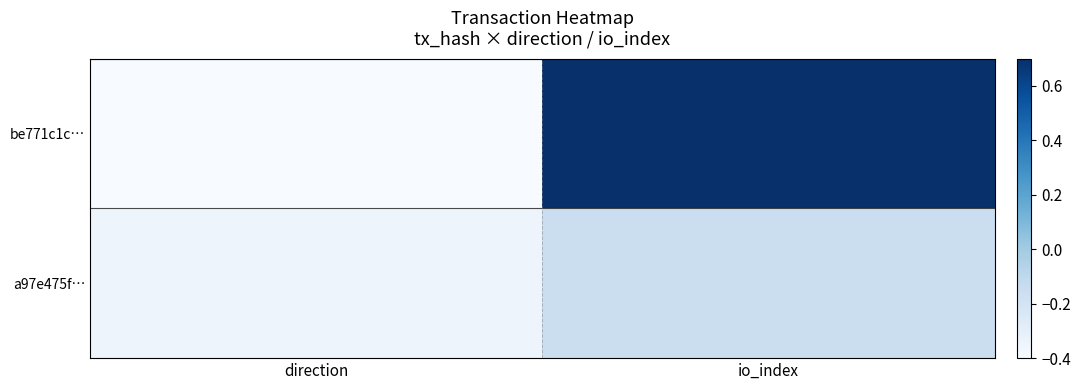

Between direction and io_index, which is larger?

io_index